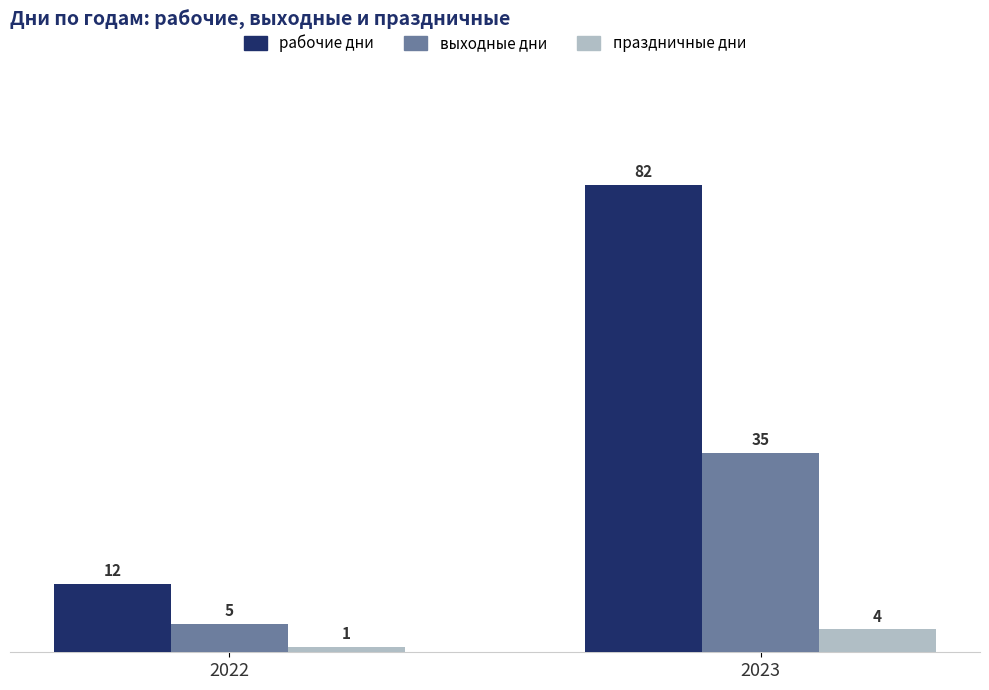

Reading right to left, list all the values displayed in this chart.

рабочие дни: 82	12
выходные дни: 35	5
праздничные дни: 4	1